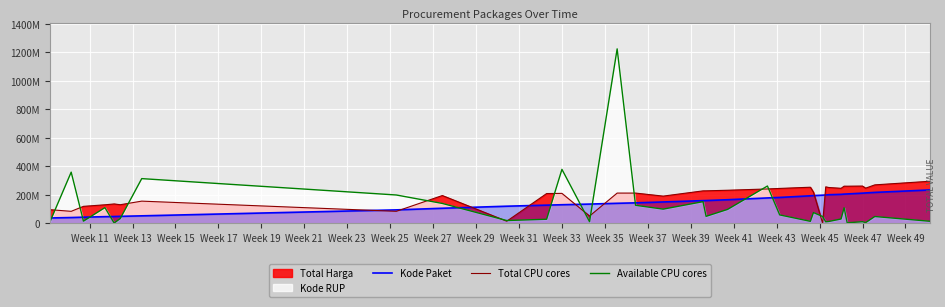

Does the chart display data point markers on the line(s)?

No